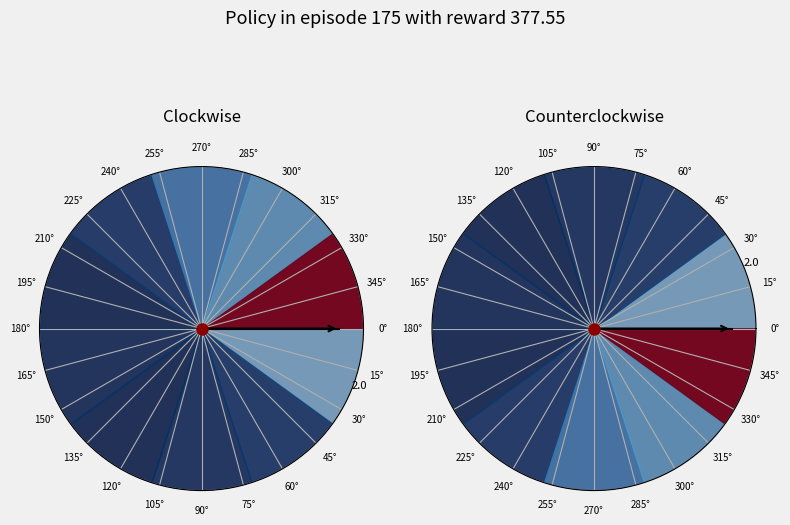

How many segments does this pie chart have?

10